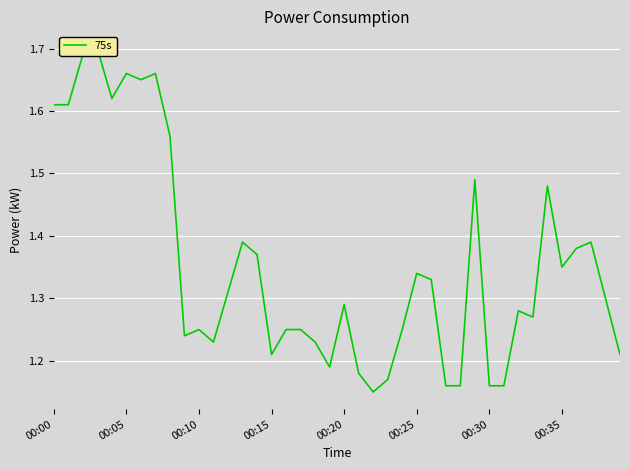

How many data points does each series have?

40